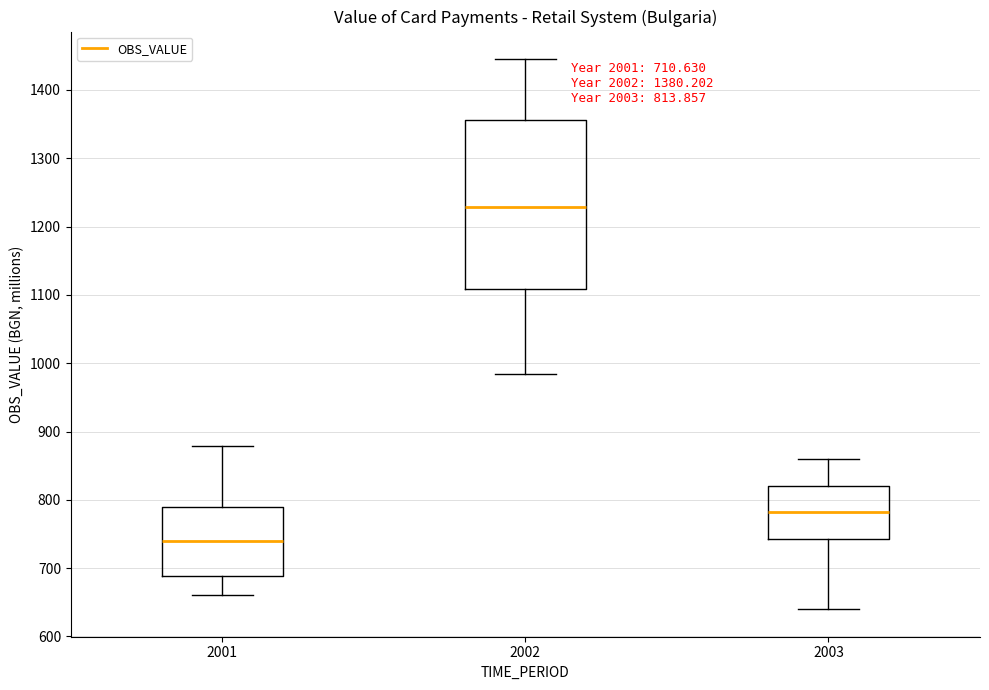

Which box has the highest median line?

2002